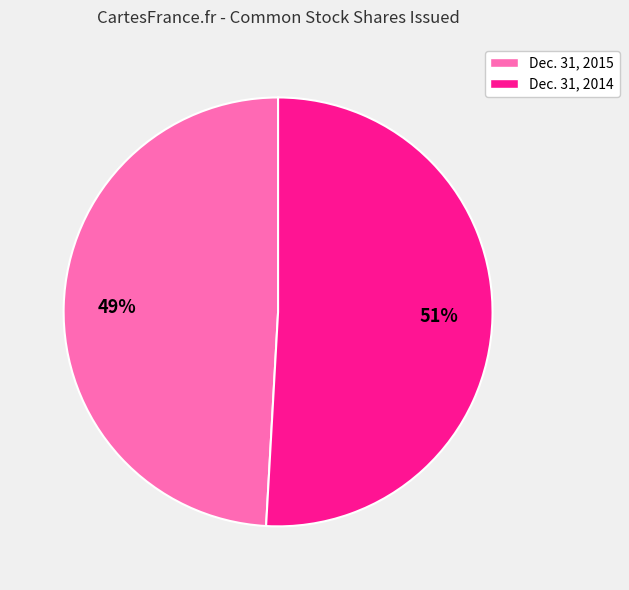

Is there a majority slice in this chart?

Yes